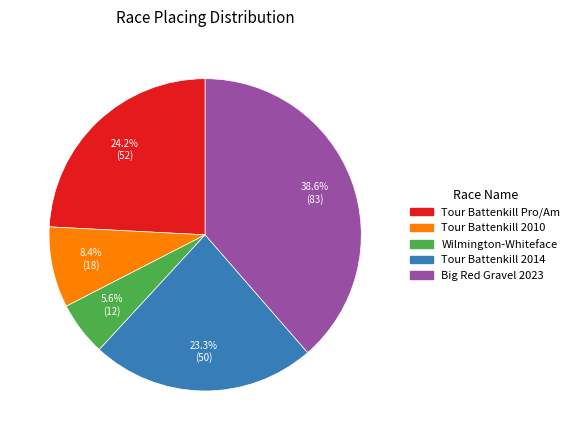

Does any single category account for the majority?

No